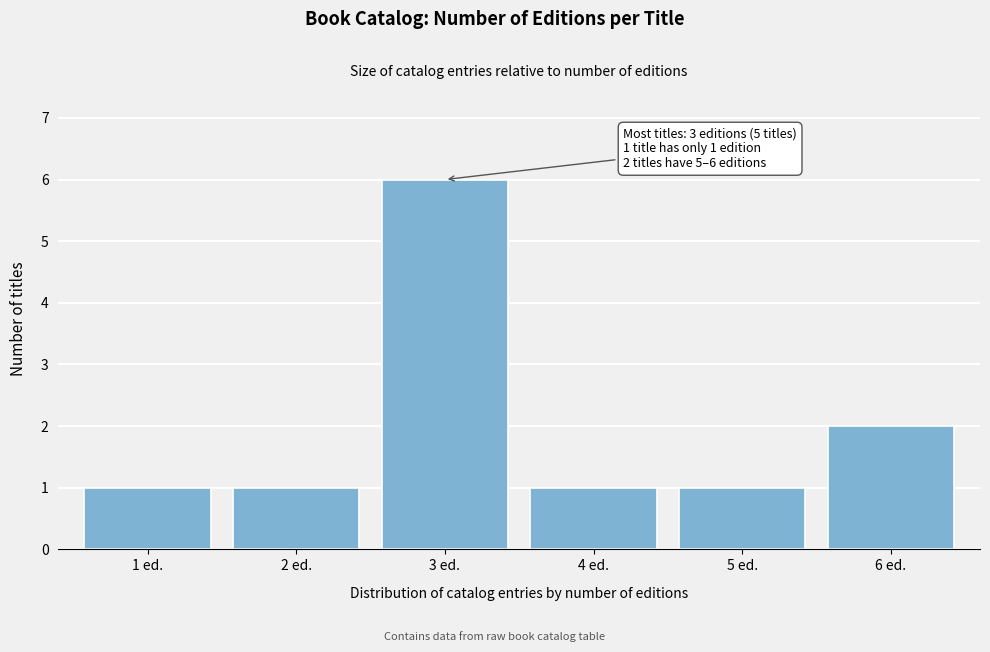

Reading left to right, extract all data points from this chart.

1	1	6	1	1	2